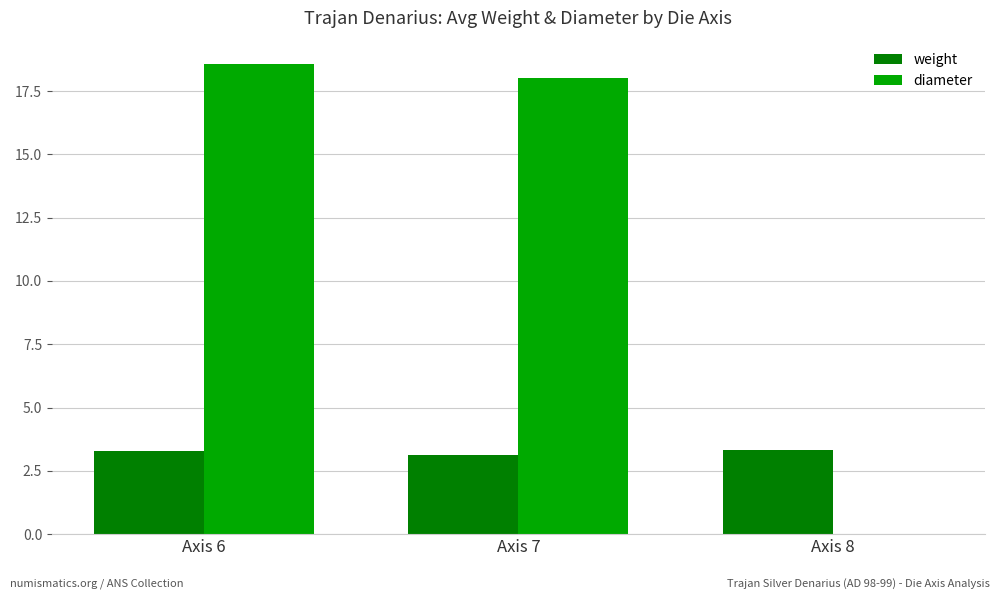

What is the maximum value shown in the chart?

18.6